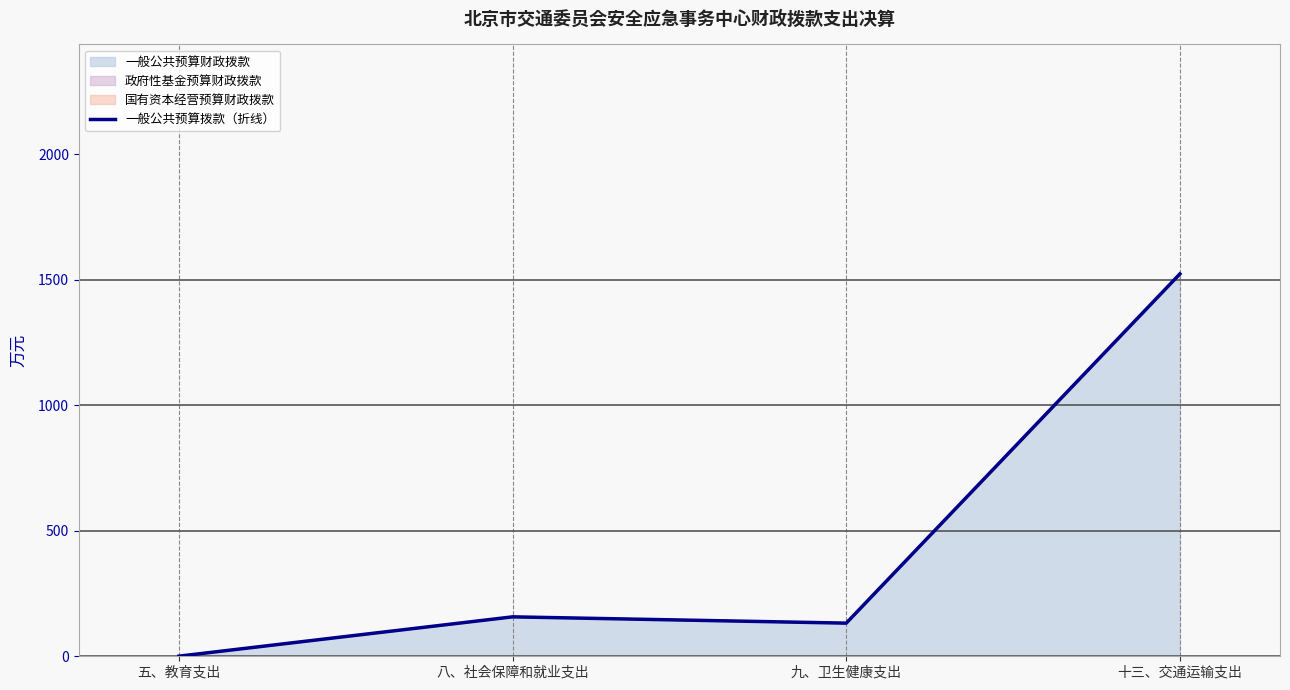

List the labels in order of value, largest first.

十三、交通运输支出, 八、社会保障和就业支出, 九、卫生健康支出, 五、教育支出